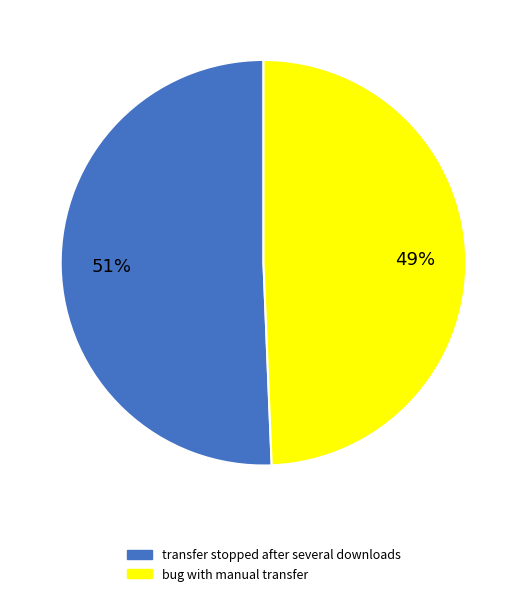

Which has a higher value, transfer stopped after several downloads or bug with manual transfer?

transfer stopped after several downloads